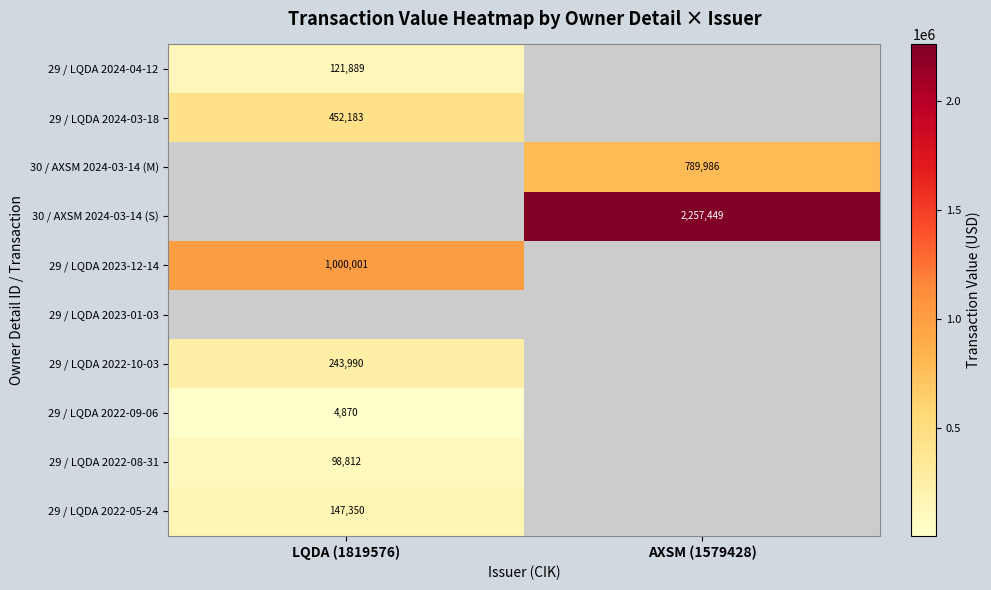

The value of 29 / LQDA 2022-09-06 at LQDA (1819576) is 7656. True or false?

False